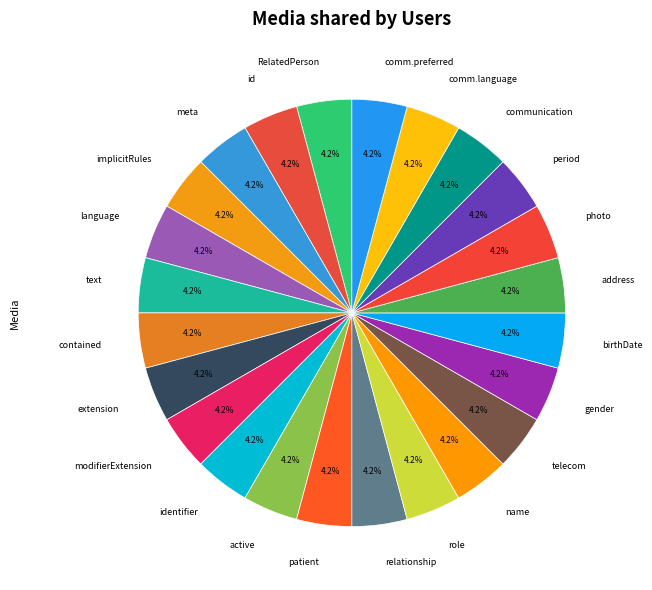

Does extension account for over 50% of the chart?

No